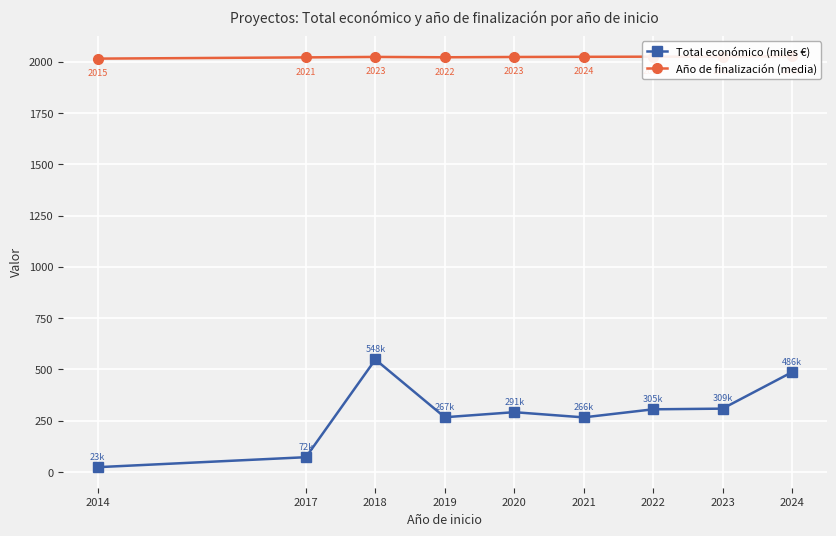

Which has a higher value, 2019 or 2022?

2022